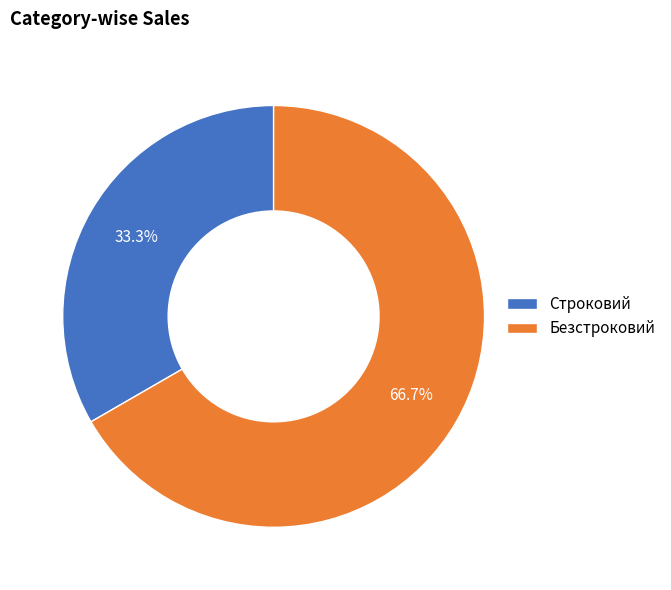

Does Строковий account for over 50% of the chart?

No